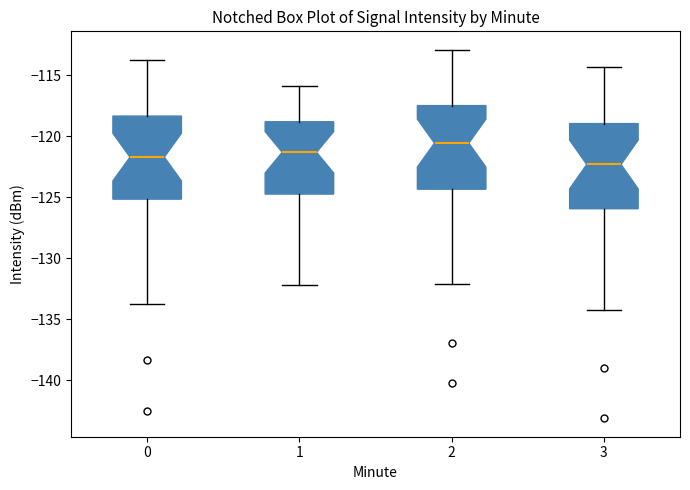

Which box has the highest median line?

2